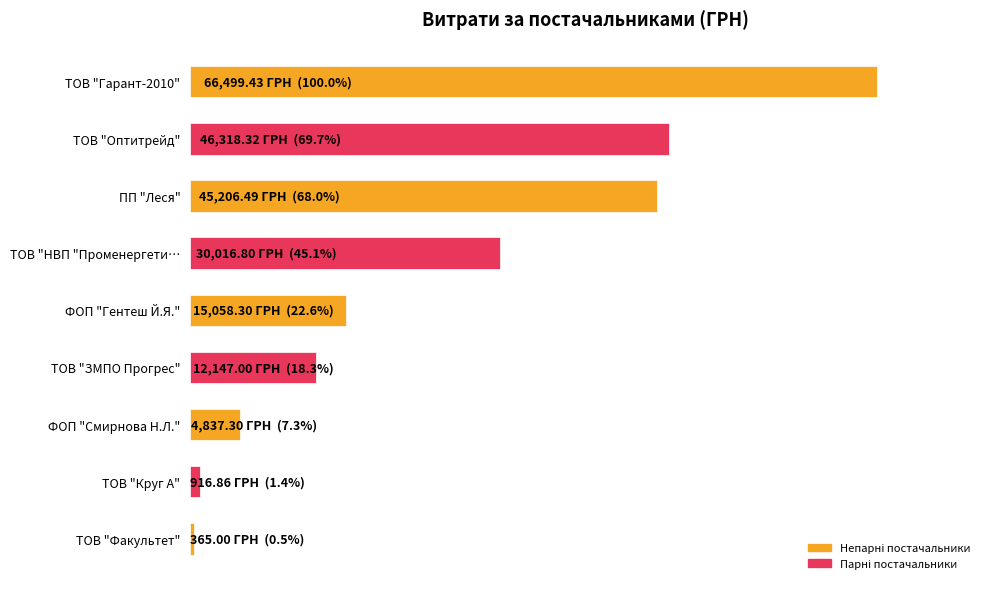

Does the chart contain any negative values?

No